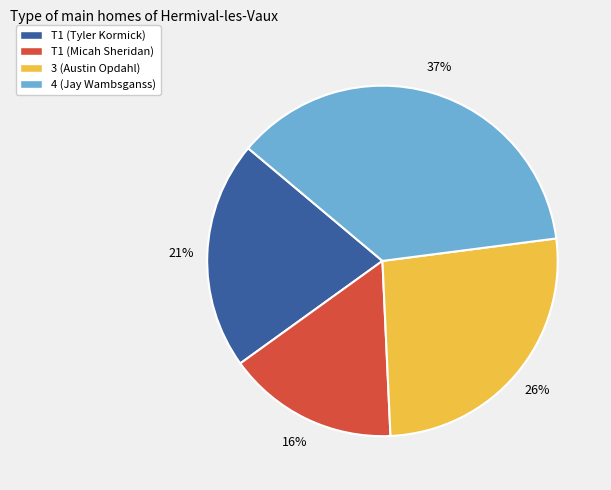

To the nearest percent, what is the difference between the largest and smallest slice percentages?

21%